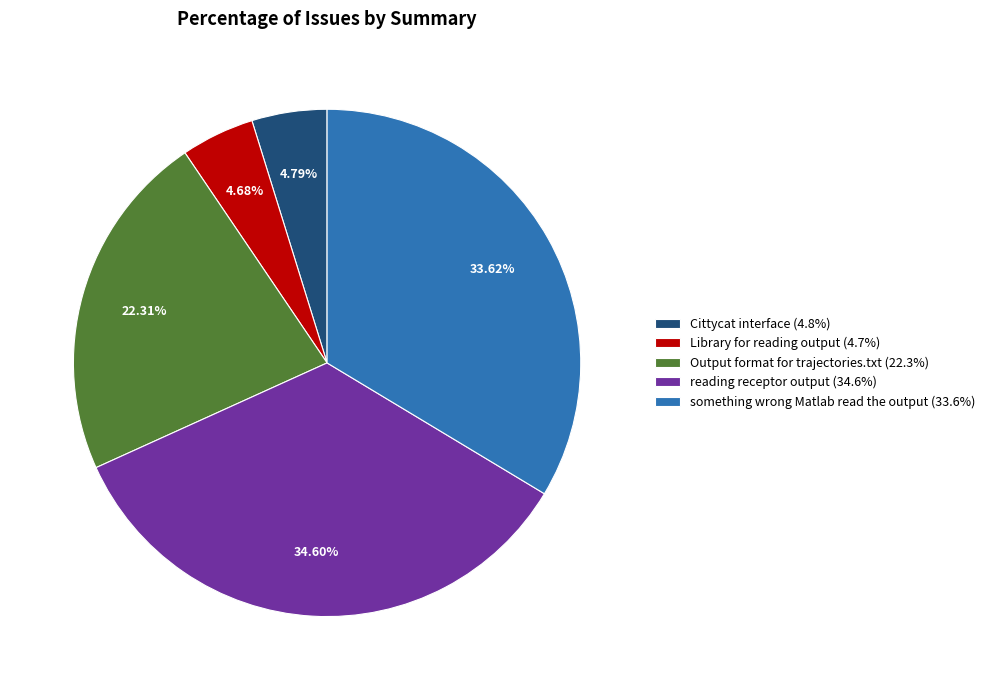

Is there a majority slice in this chart?

No